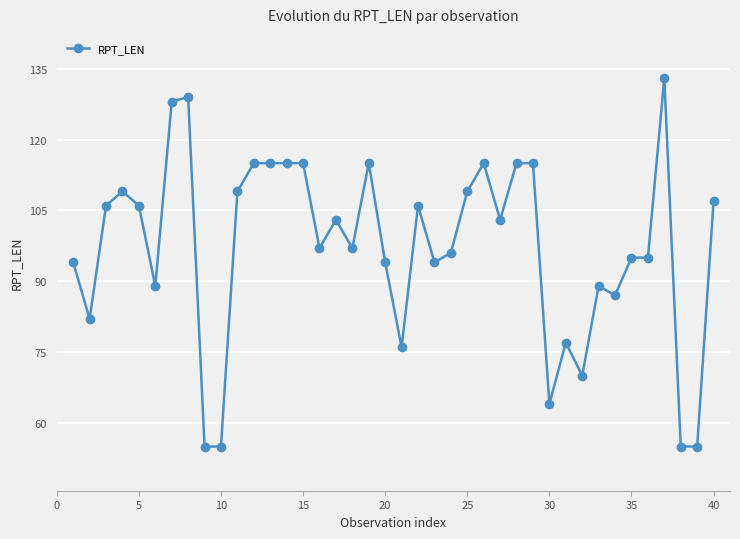

What is the difference between the maximum and minimum values?

78